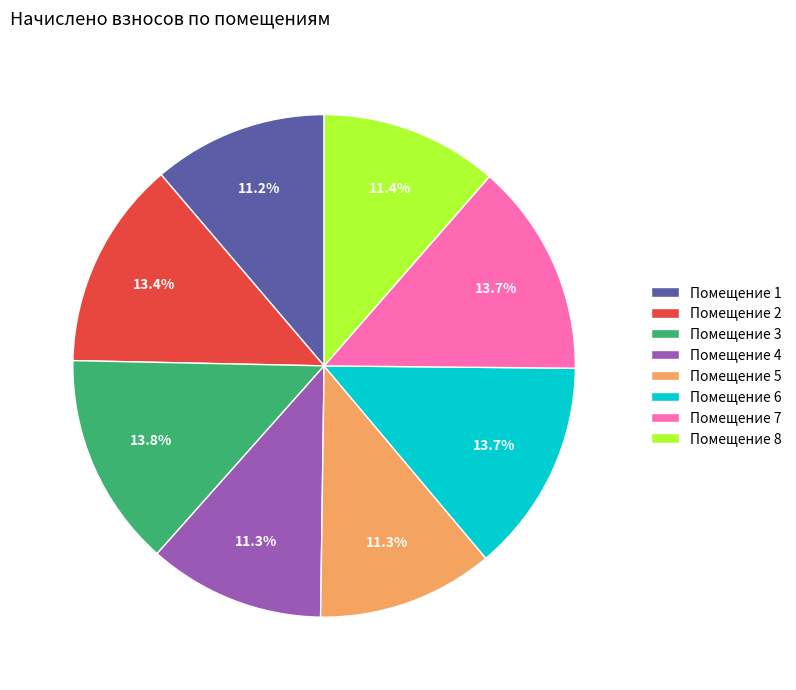

Does any single category account for the majority?

No